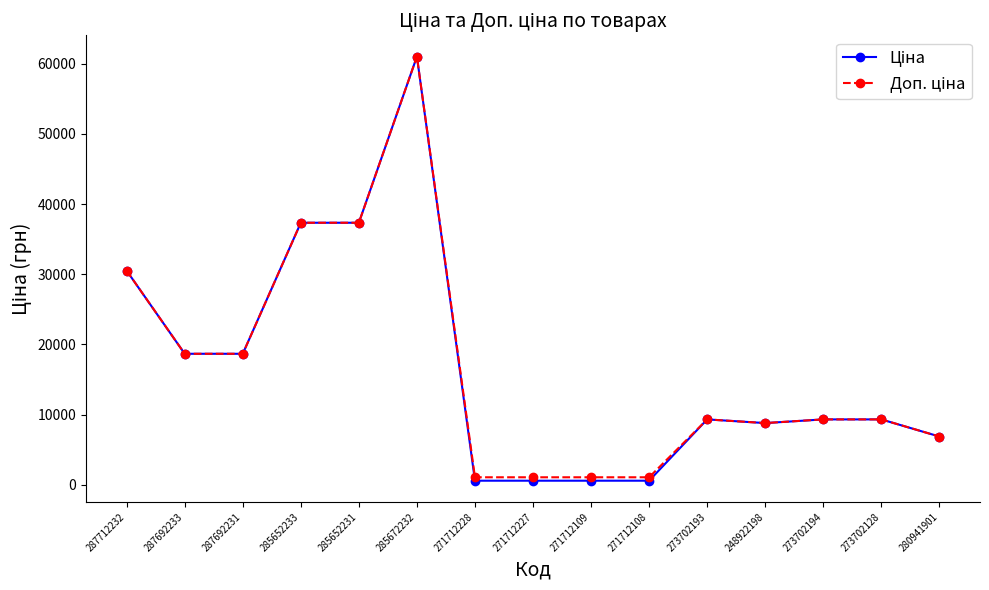

At which category is the sum across all series the highest?

285672232